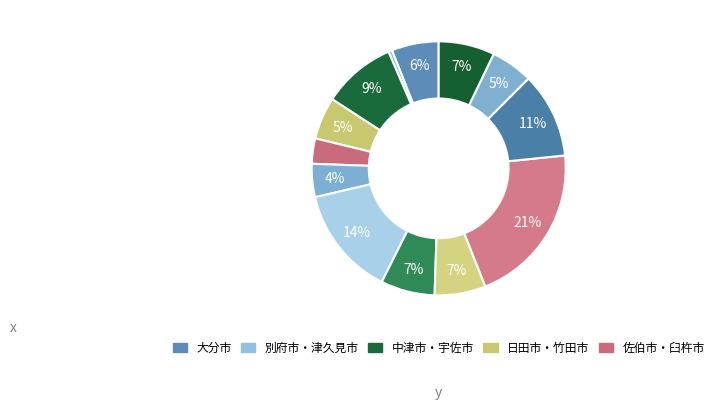

How many segments does this pie chart have?

13